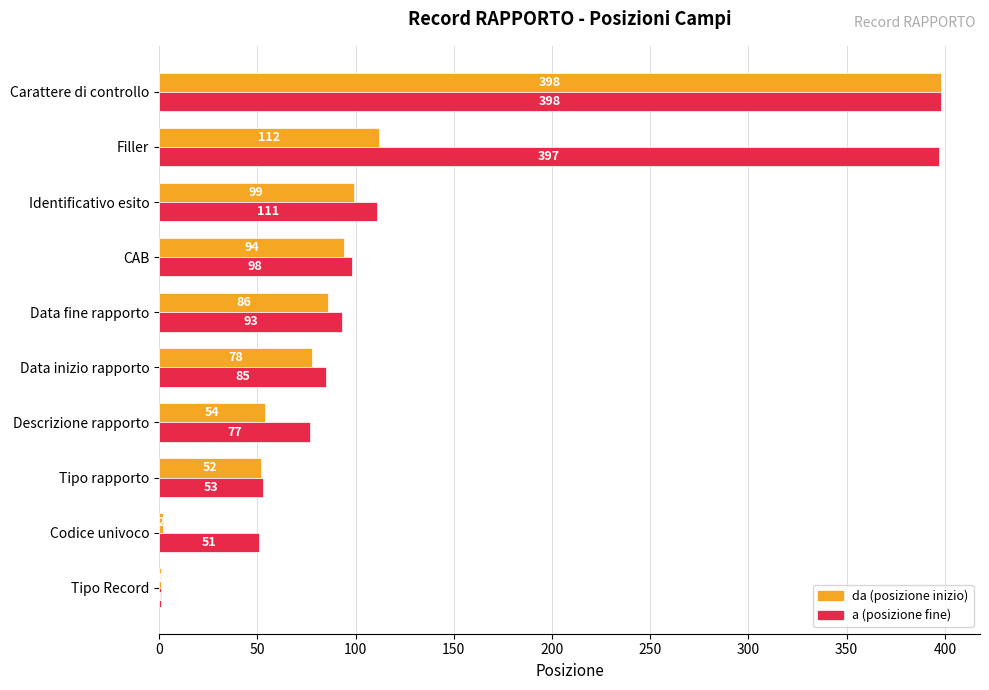

The da (posizione inizio) series shows 1 at Tipo Record. True or false?

True